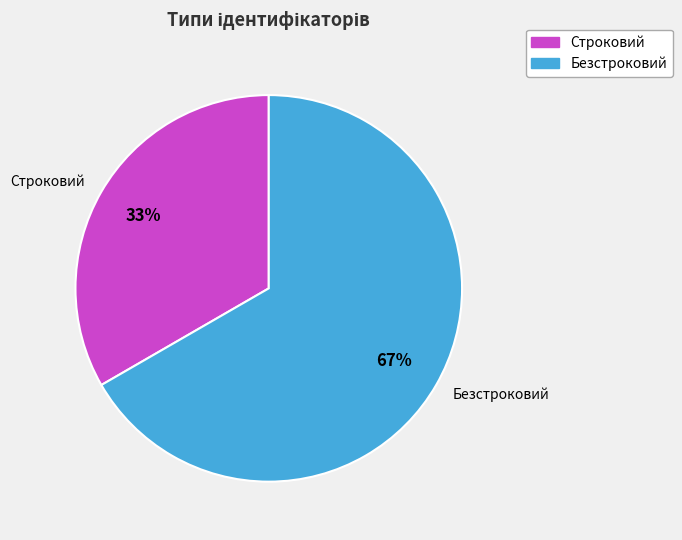

What is the smallest slice in the pie chart?

Строковий